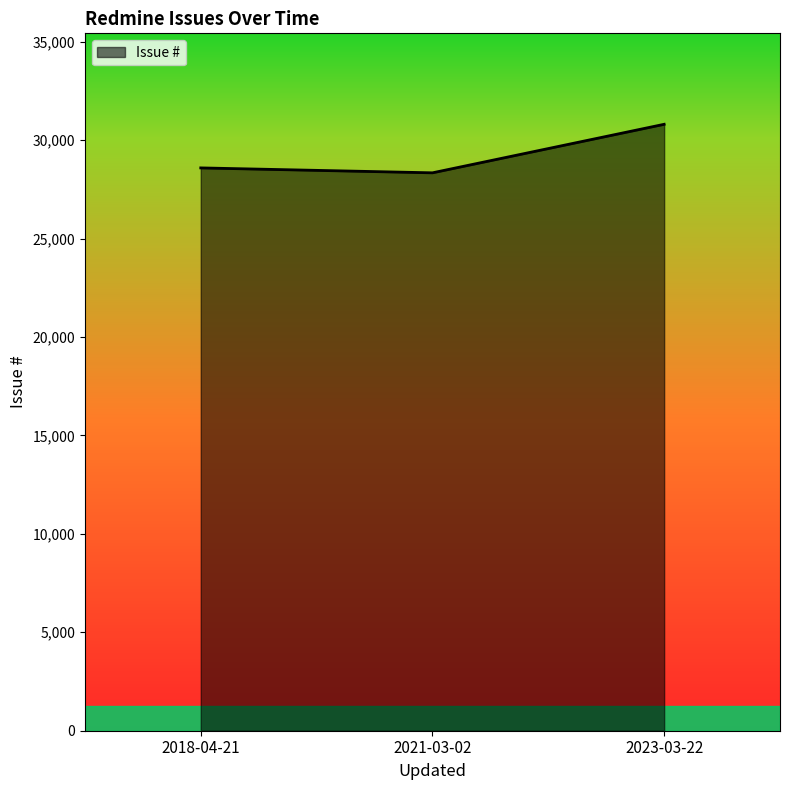

What is the difference between the values at 2018-04-21 and 2023-03-22?

2215